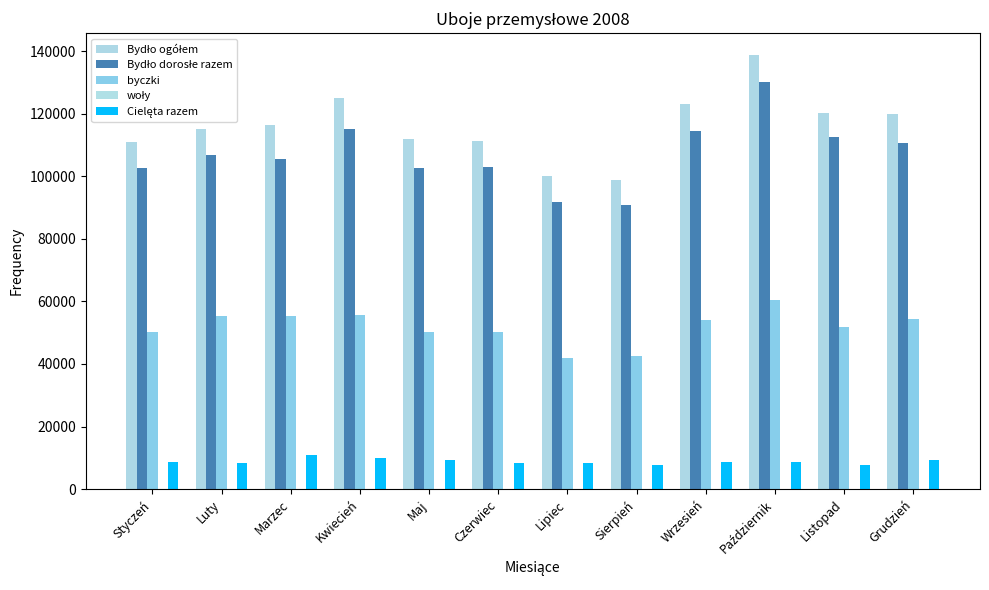

How many data points does each series have?

12